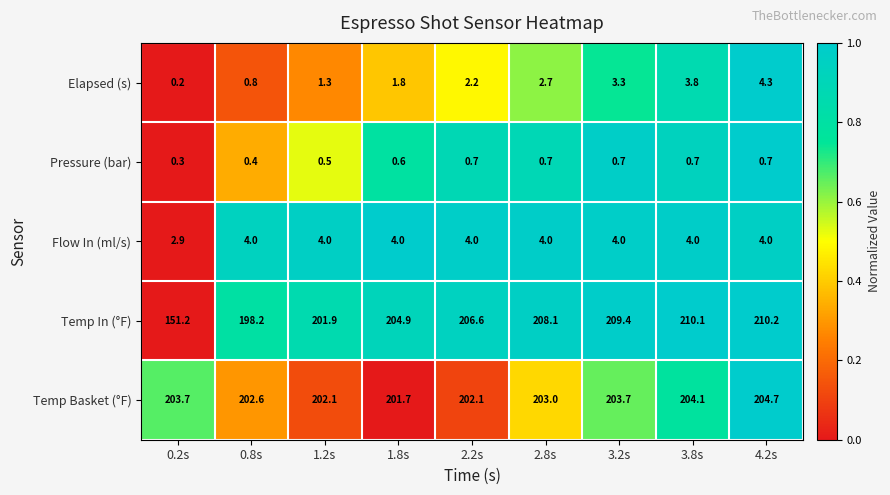

What is the maximum value for Flow In (ml/s)?

4.0